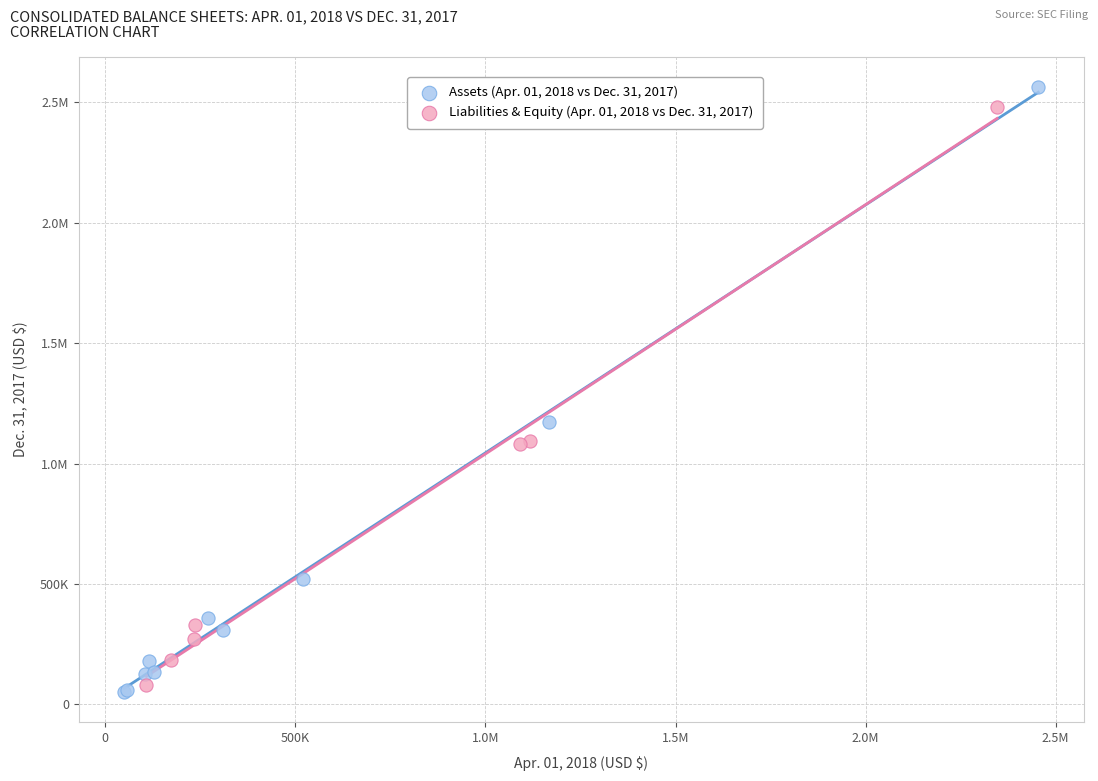

What are all the series names shown in the legend?

Assets (Apr. 01, 2018 vs Dec. 31, 2017), Liabilities & Equity (Apr. 01, 2018 vs Dec. 31, 2017)